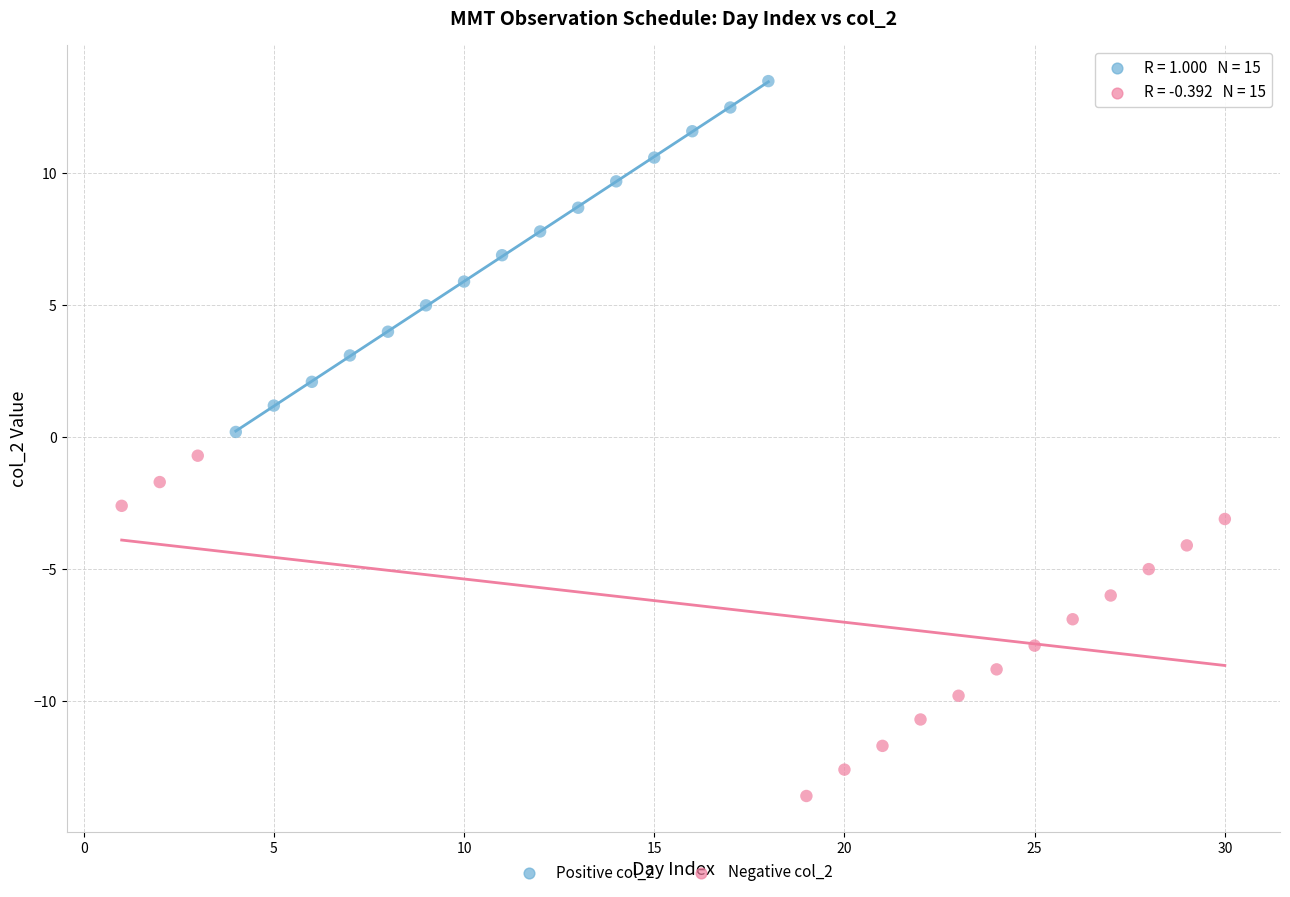

What are all the series names shown in the legend?

Positive col_2, Negative col_2